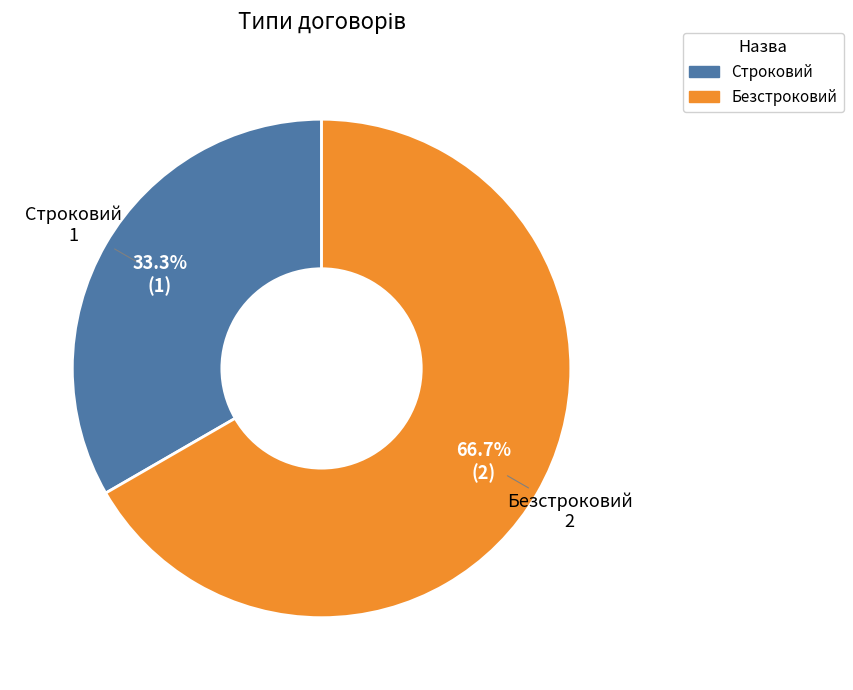

What percentage do Строковий and Безстроковий together represent?

100.0%